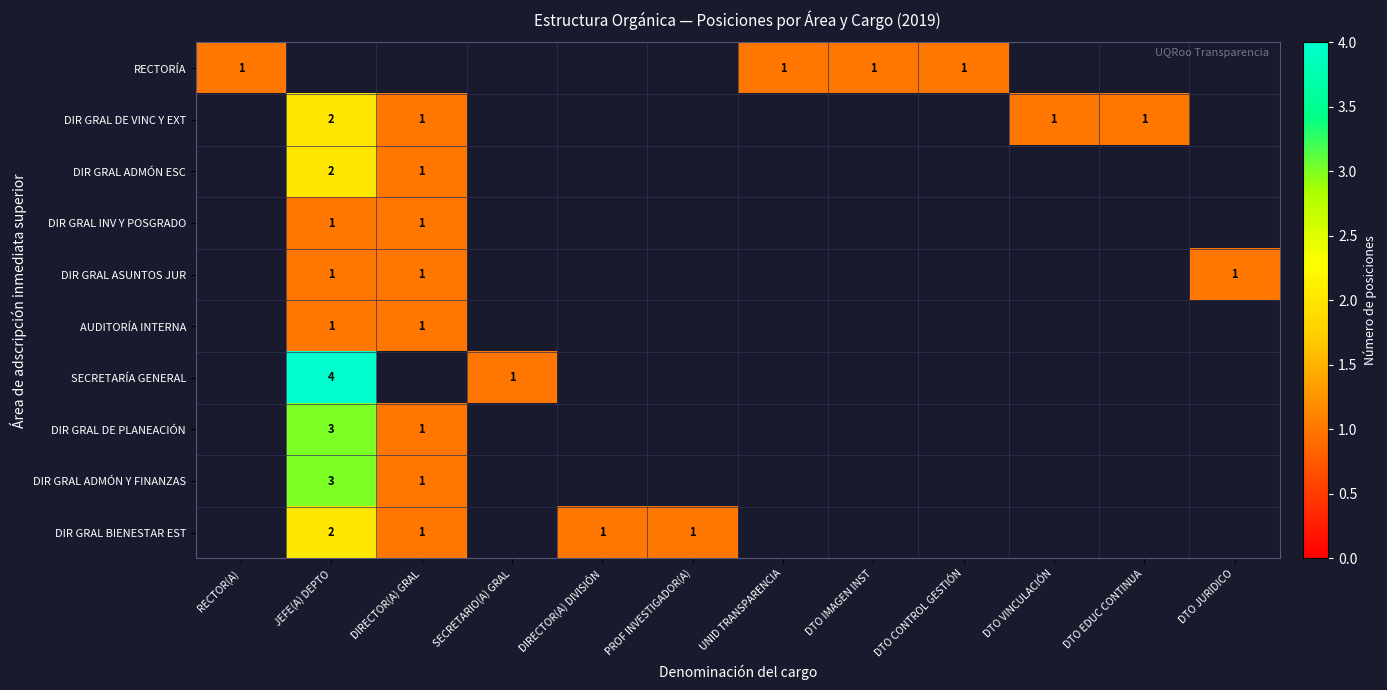

The DIR GRAL DE PLANEACIÓN series shows 0 at DIRECTOR(A) GRAL. True or false?

False